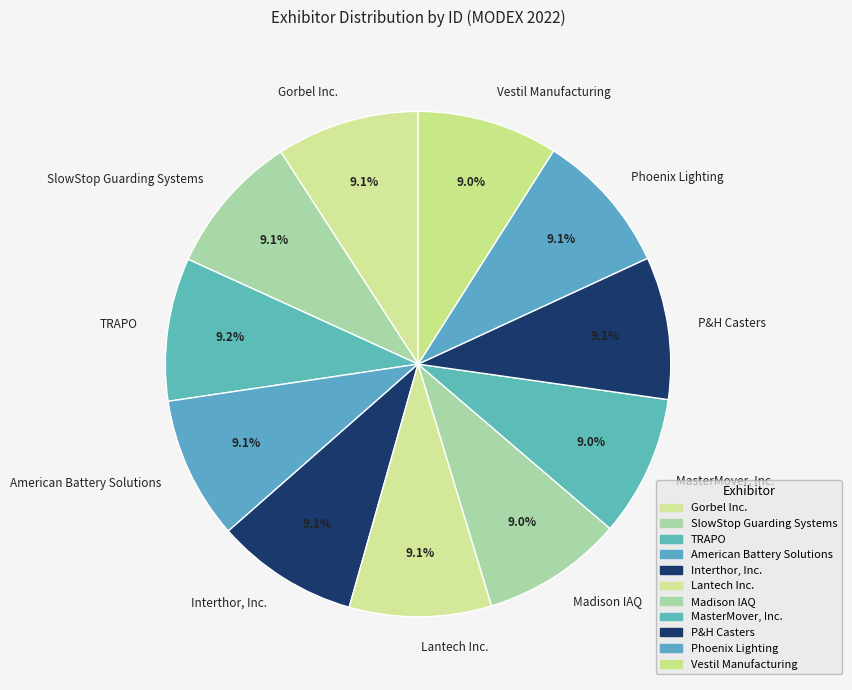

Combined, what portion of the pie is TRAPO and P&H Casters?

18.3%